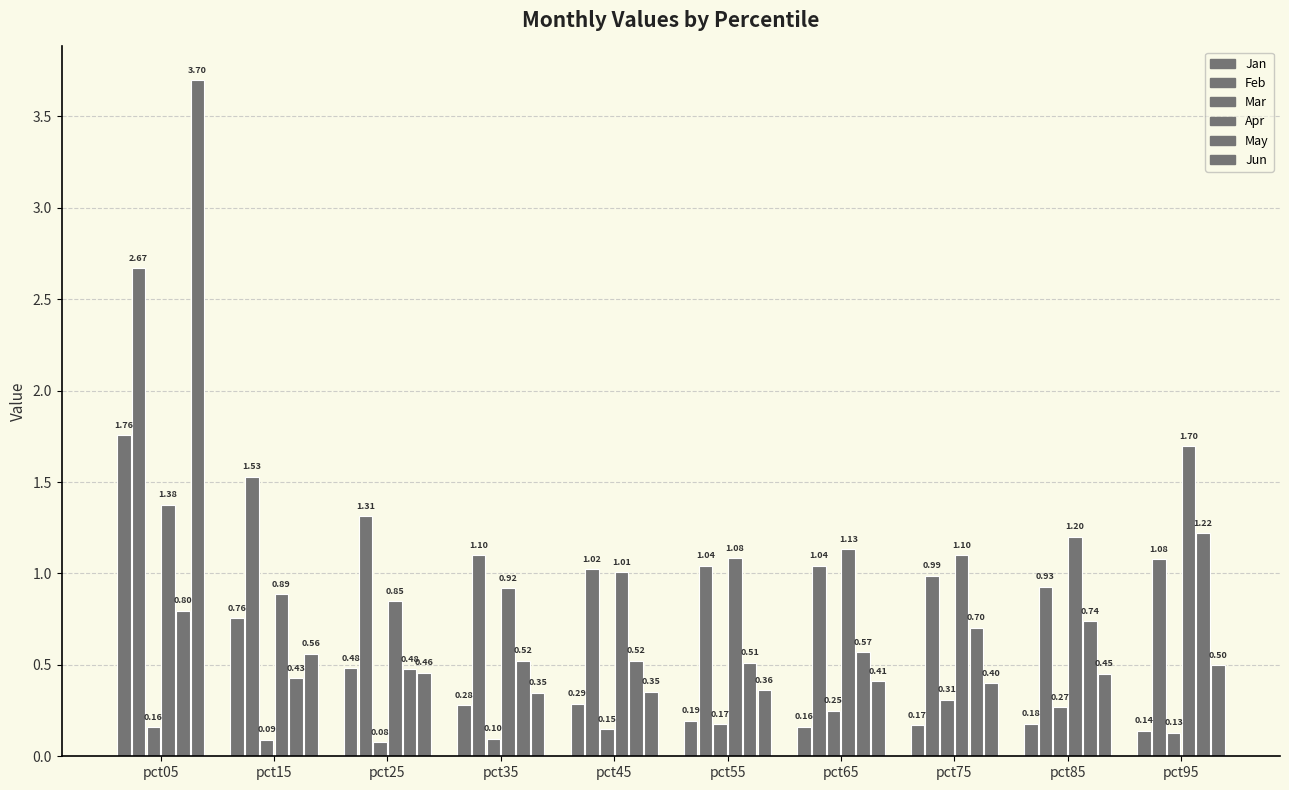

How many bars are there in total?

60